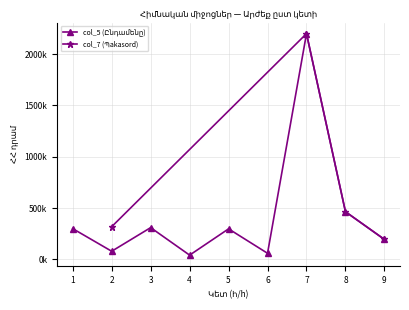

What is the sum of all values?

3949750